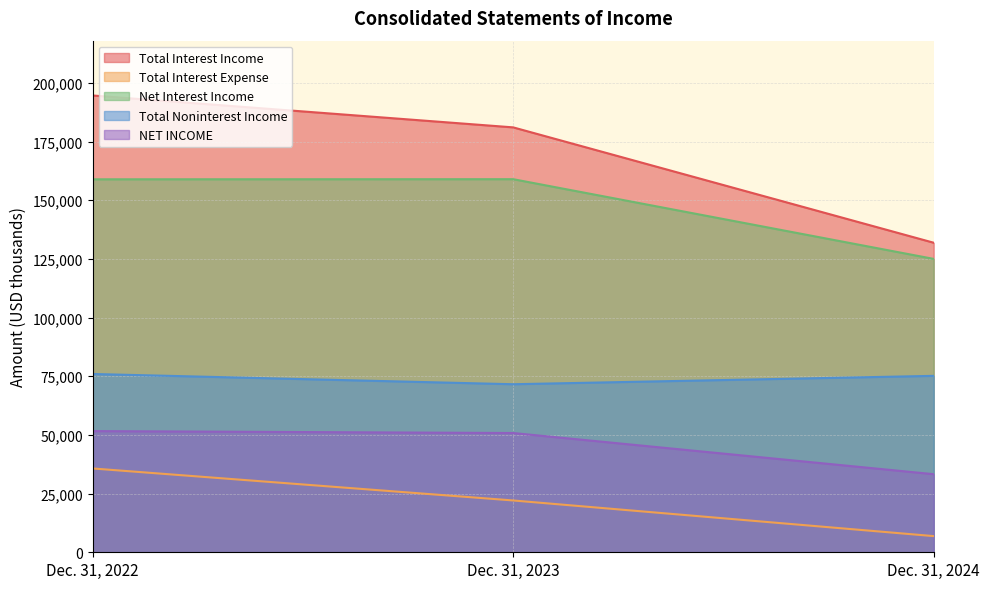

At which label does Total Interest Expense reach its peak?

Dec. 31, 2022